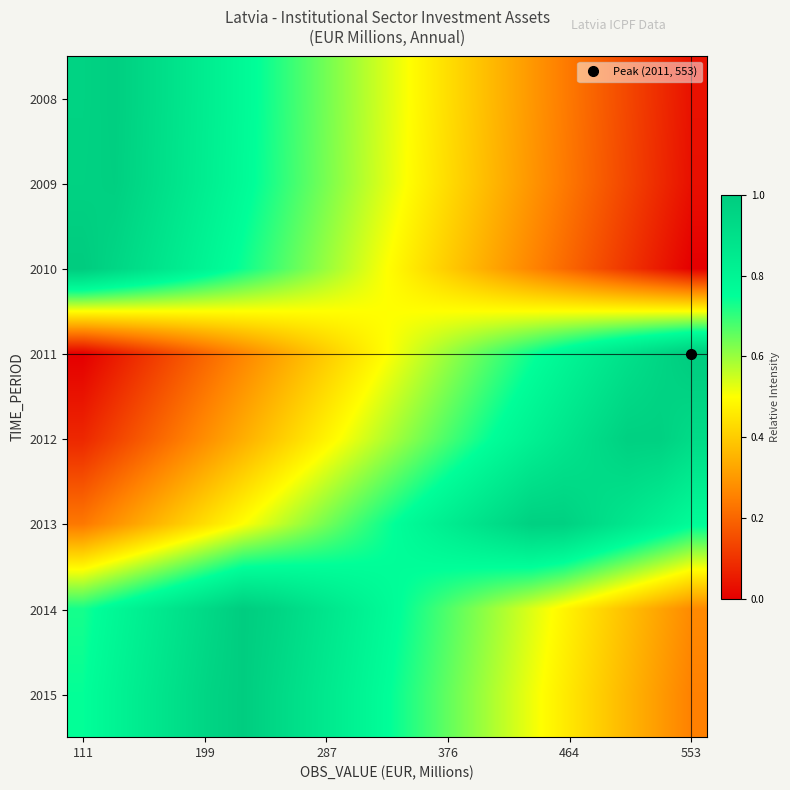

Which category has the highest value across all series?

111